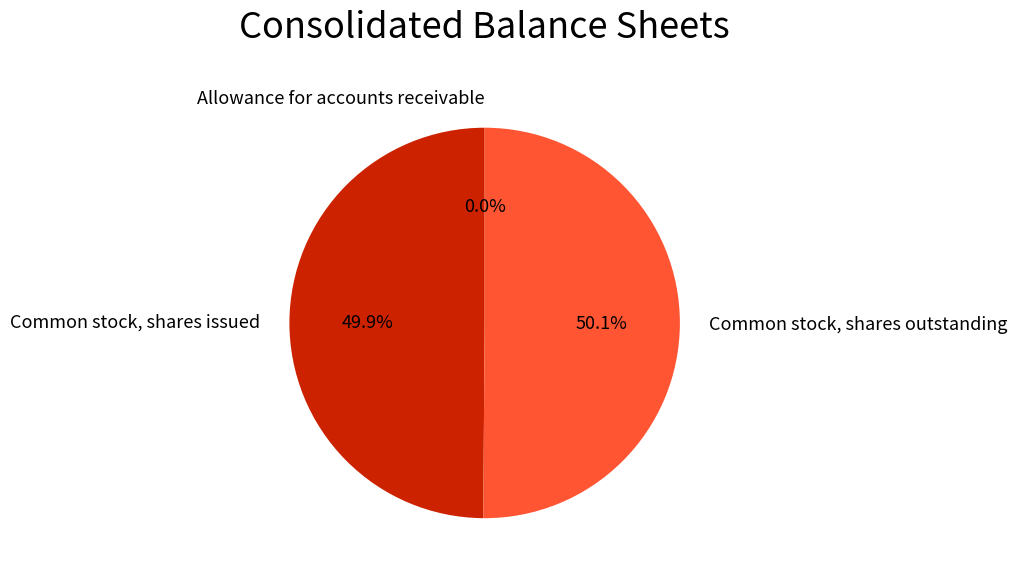

To the nearest percent, what portion does Common stock, shares issued represent?

50%